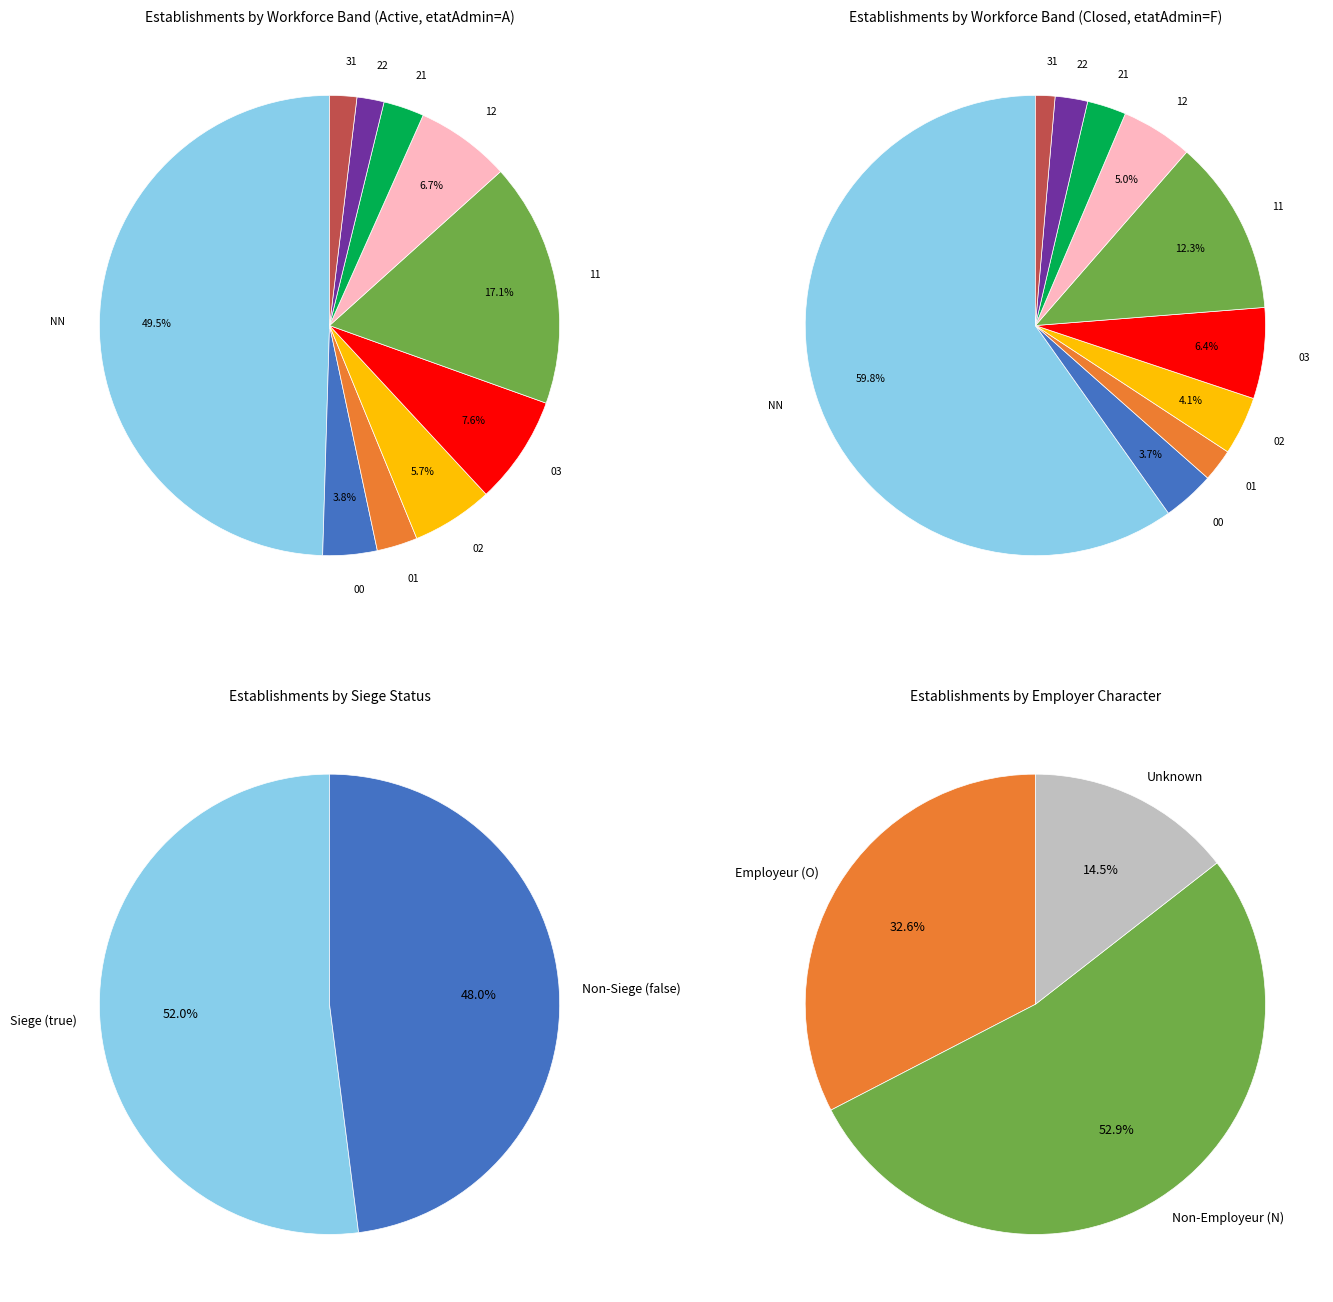

Which slice is the smallest?

31